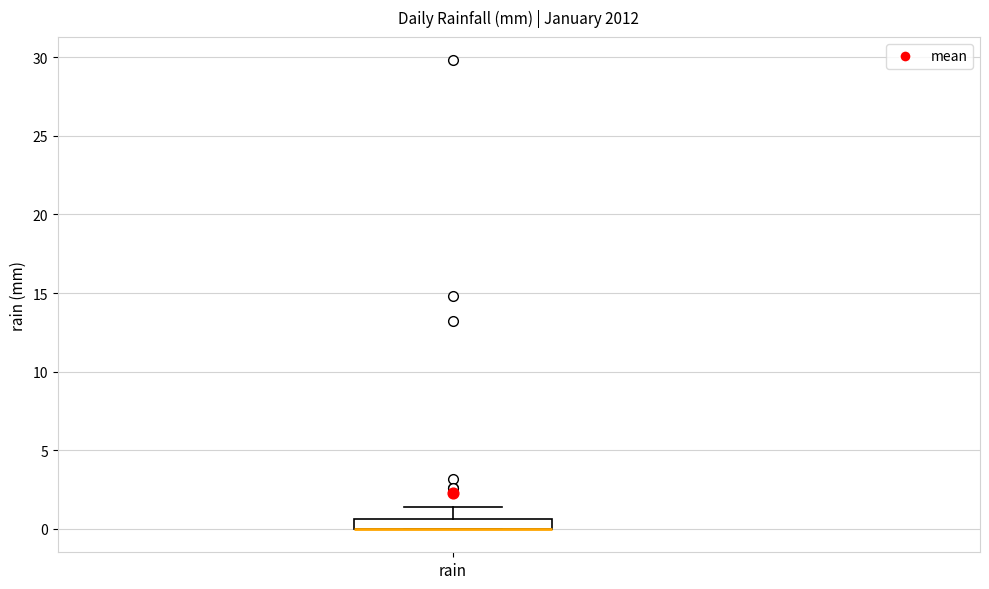

Where is the lower edge of the box for rain on the y-axis? The values are not printed on the chart, so give them approximately, as read against the axis.

0.0